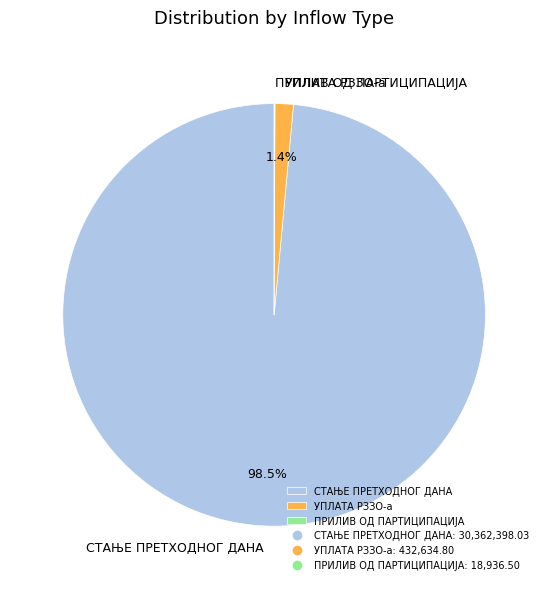

Which slice is the largest?

СТАЊЕ ПРЕТХОДНОГ ДАНА